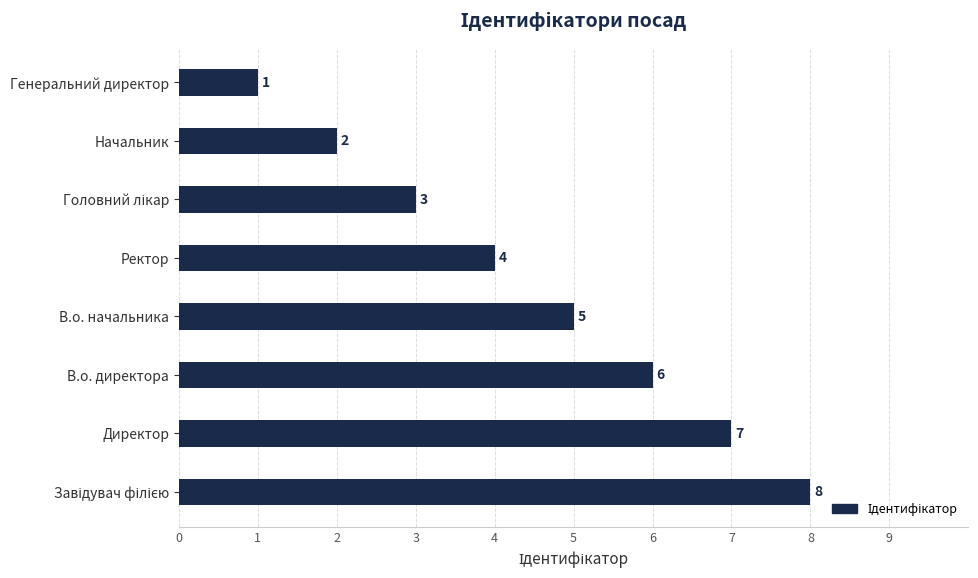

Count the values in the range 3 to 7.

5